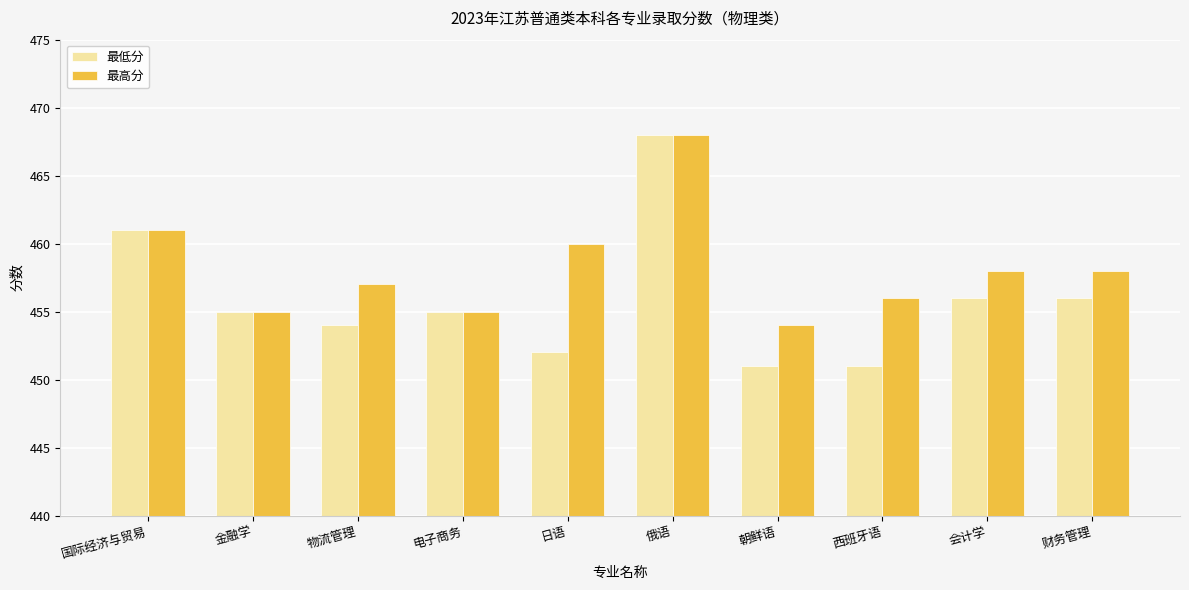

Where does the 最低分 series first go above 455?

国际经济与贸易